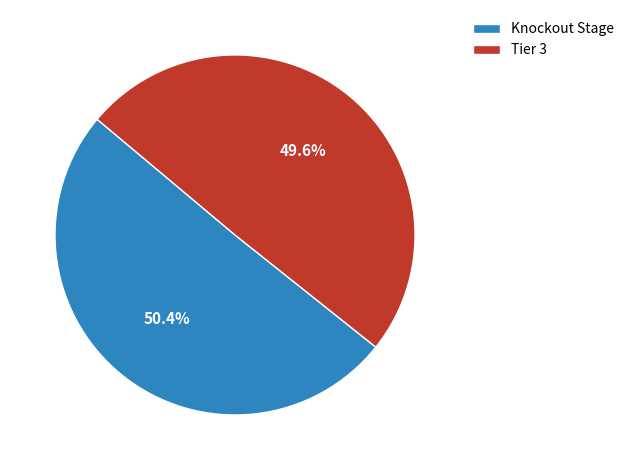

What is the total percentage of Tier 3 and Knockout Stage?

100.0%